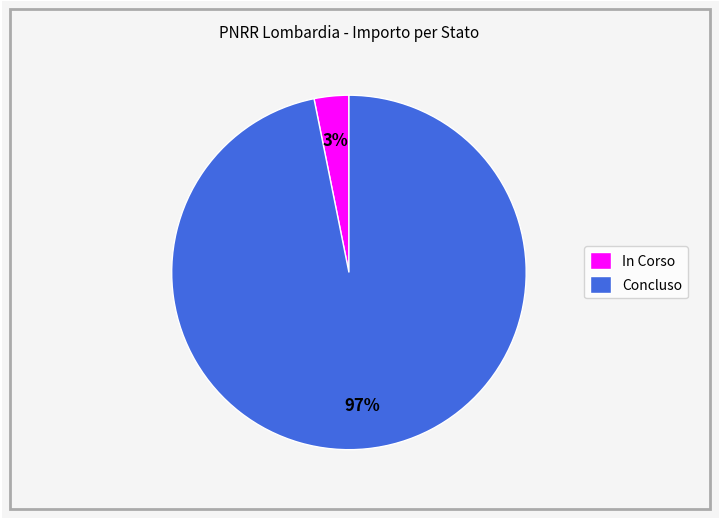

To the nearest percent, what is the average slice percentage?

50%